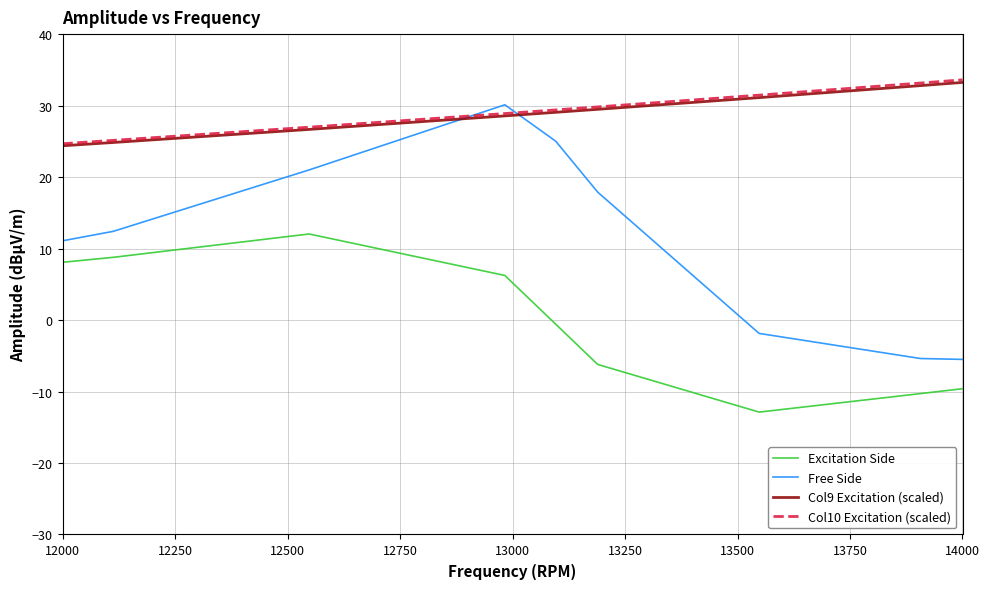

What is the sum of all Col10 Excitation (scaled) values?

263.1